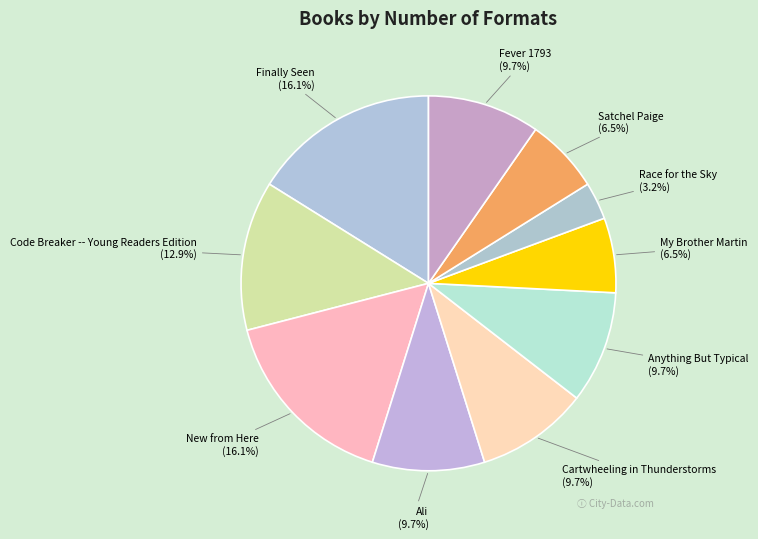

Is it true that Fever 1793 is 10% of the pie?

True